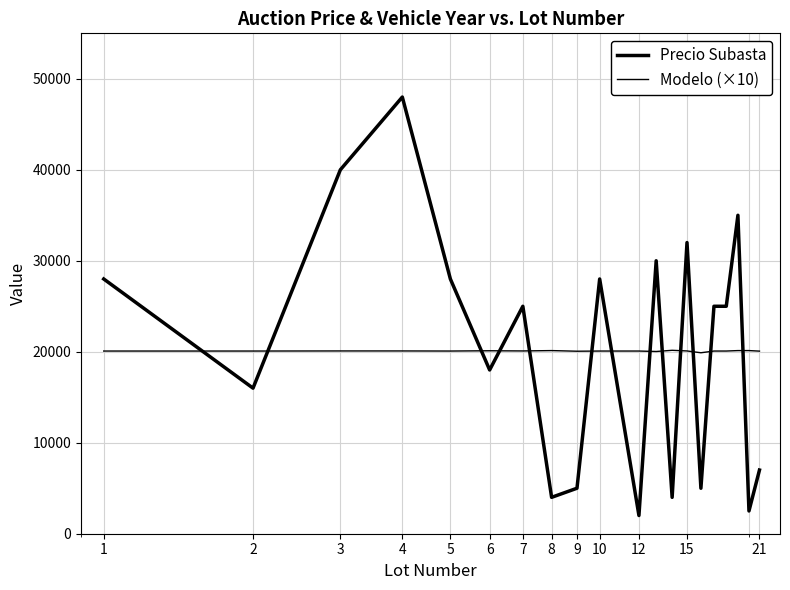

Which series has the widest spread of values?

Precio Subasta